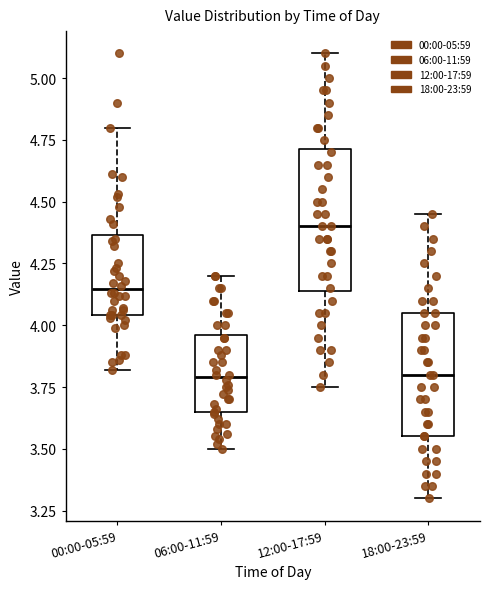

Where is the upper edge of the box for 06:00-11:59 on the y-axis? The values are not printed on the chart, so give them approximately, as read against the axis.

3.95